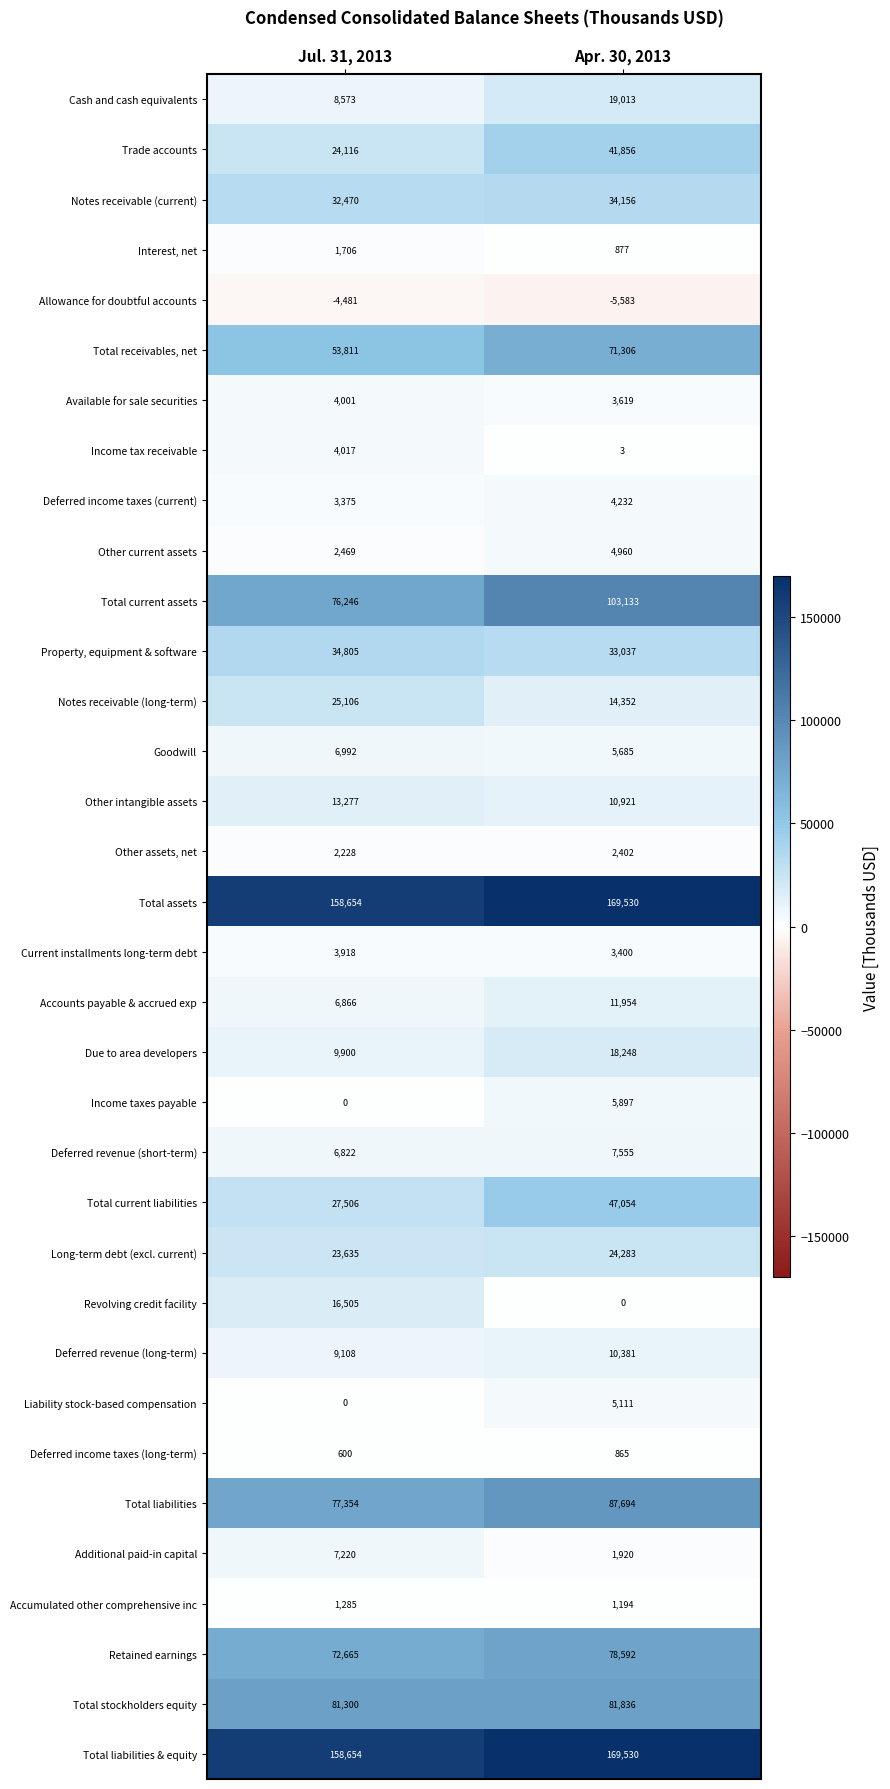

At which label does Deferred revenue (long-term) reach its minimum?

Jul. 31, 2013